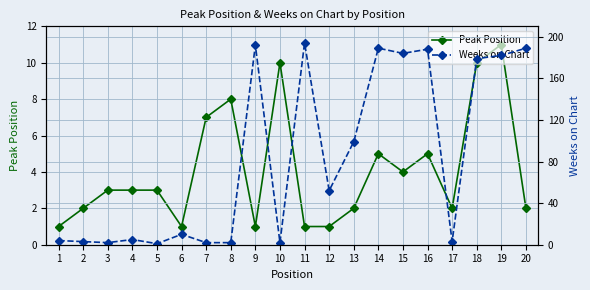

At which label does Weeks on Chart reach its peak?

11